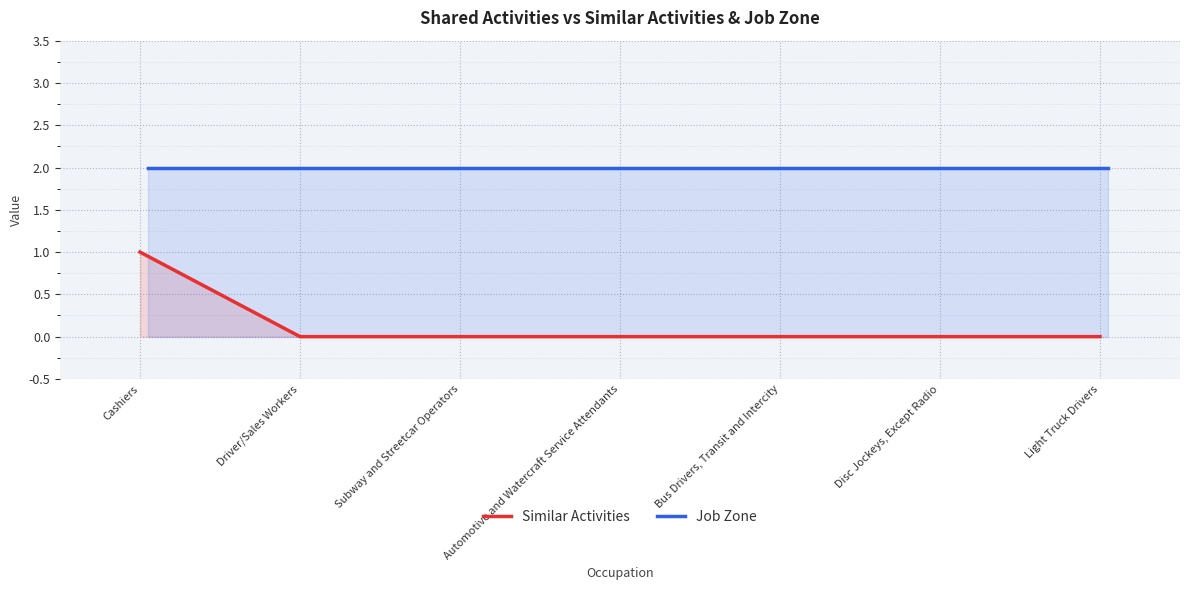

What is the average value of the Job Zone series?

2